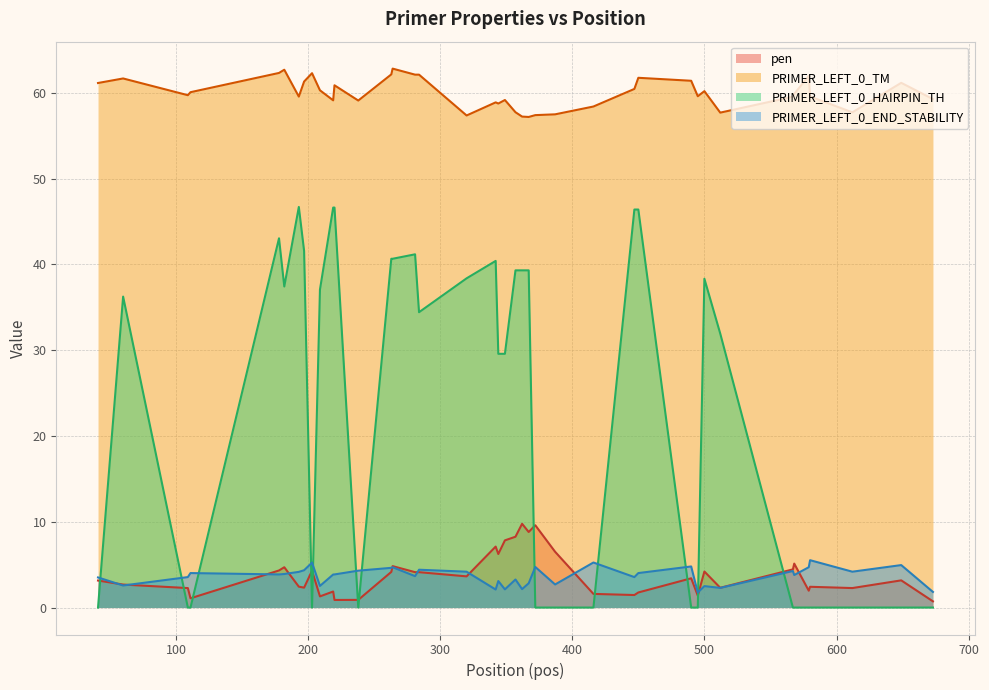

Between 109 and 387, which series saw the biggest shift?

pen